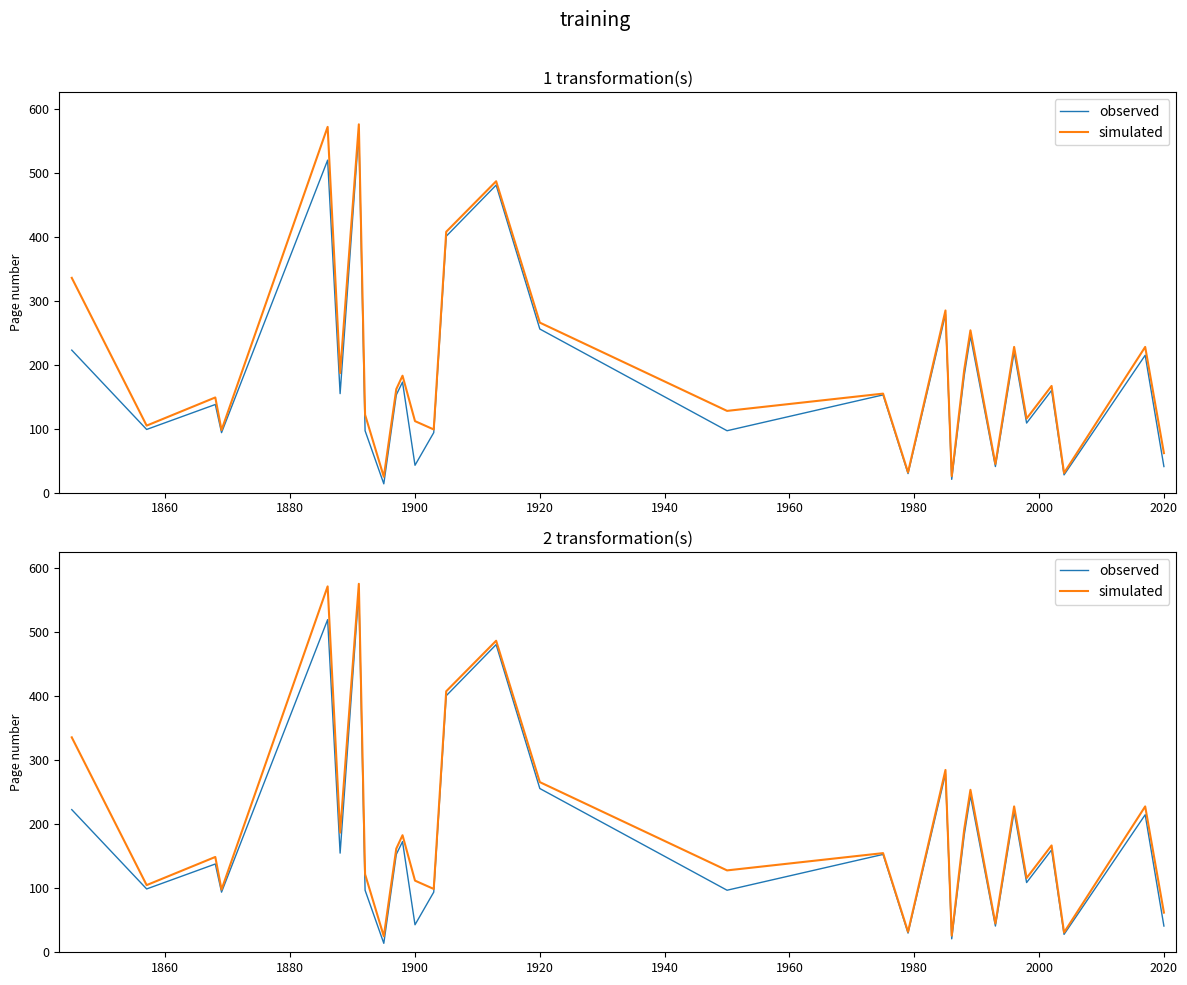

How many data points in simulated are less than 162?

15